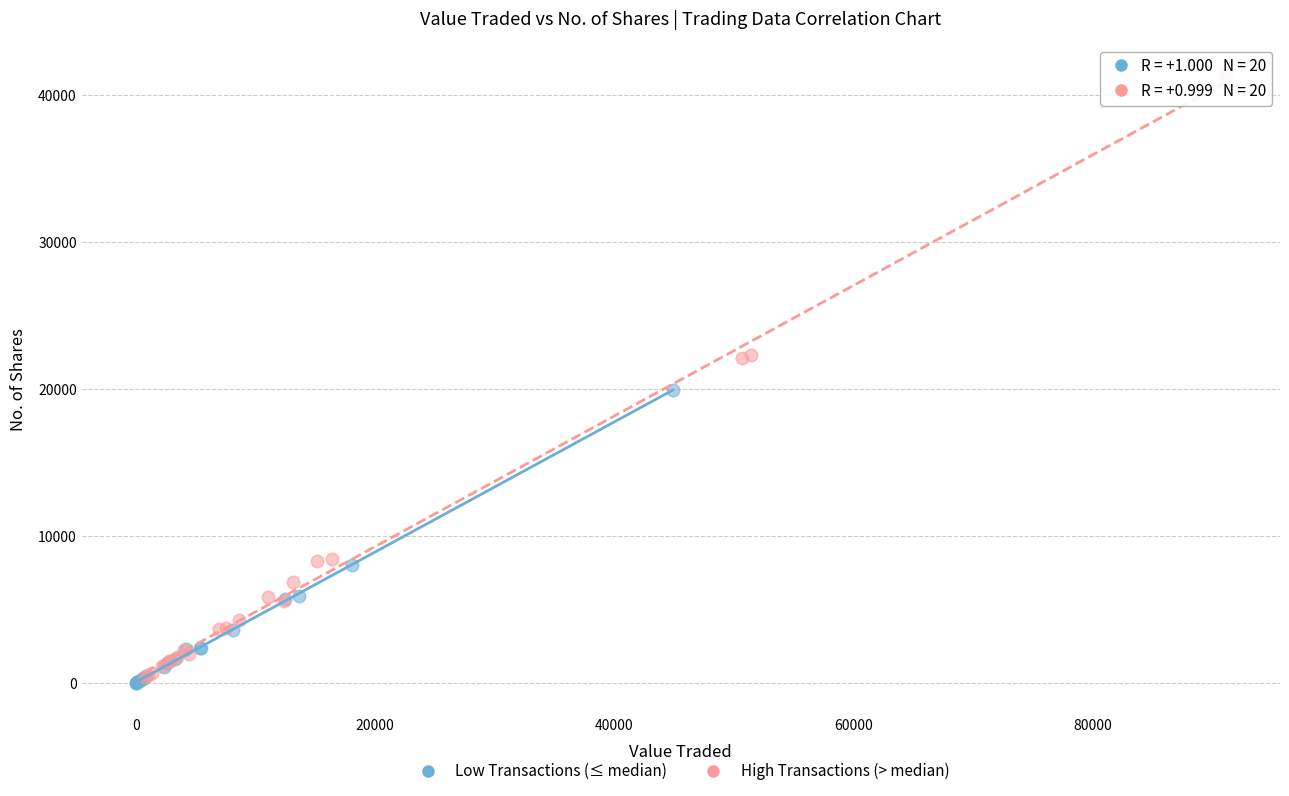

What are all the series names shown in the legend?

Low Transactions (≤ median), High Transactions (> median)